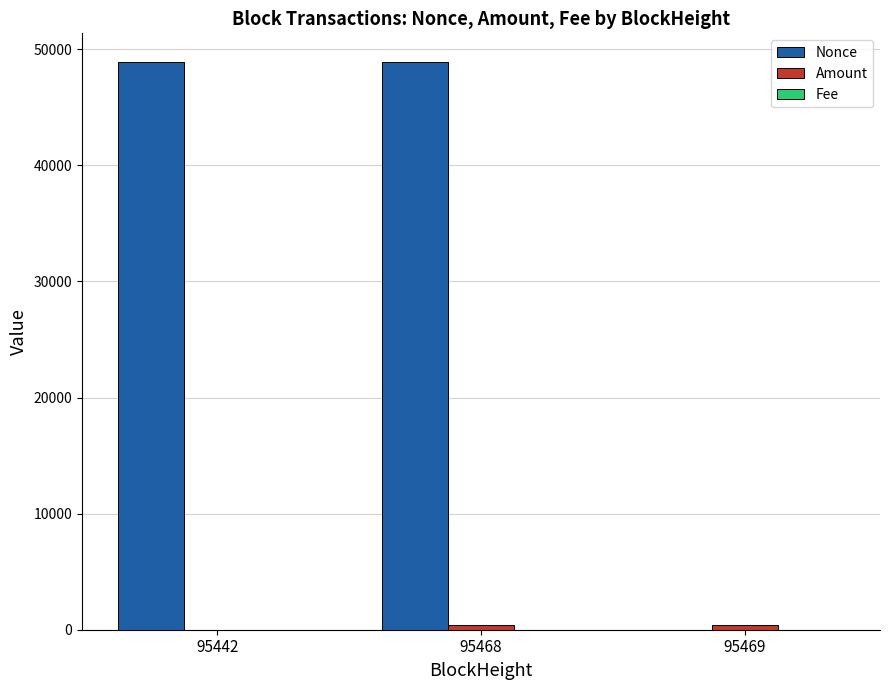

Which series has the largest total across all categories?

Nonce